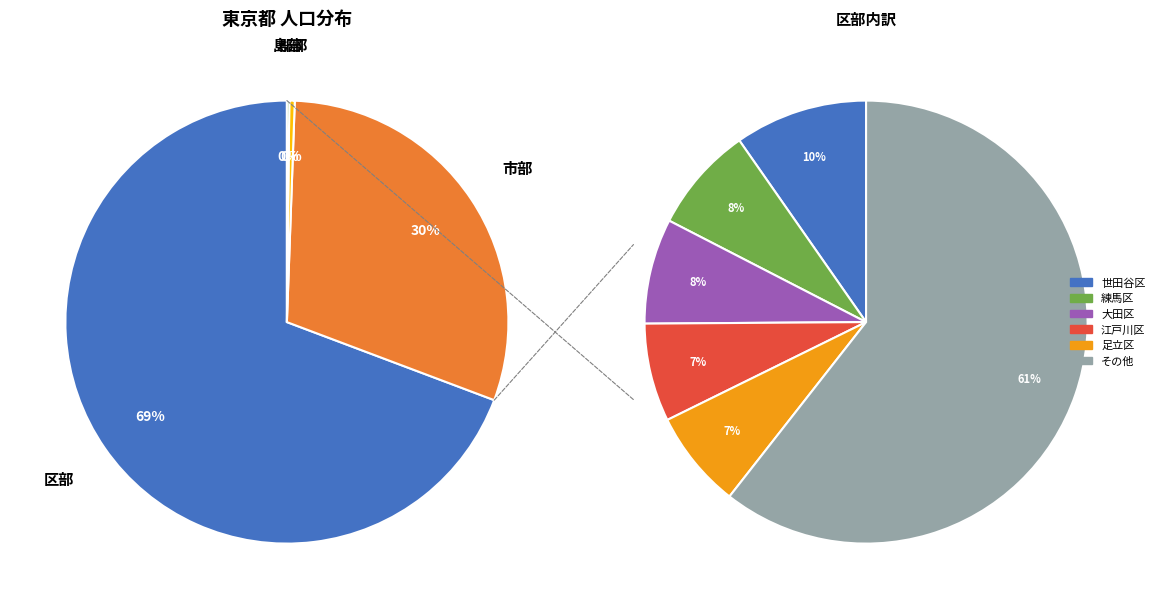

What percentage is NOT represented by 市部?

69.8%